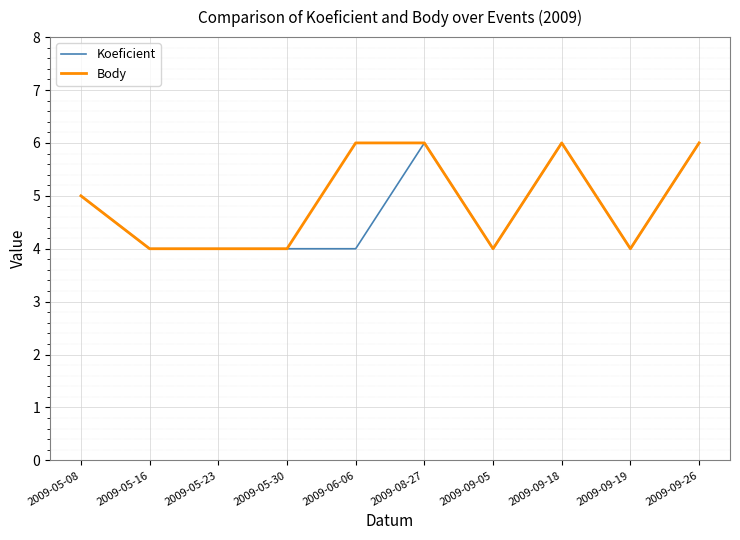

What is the minimum value for Body?

4